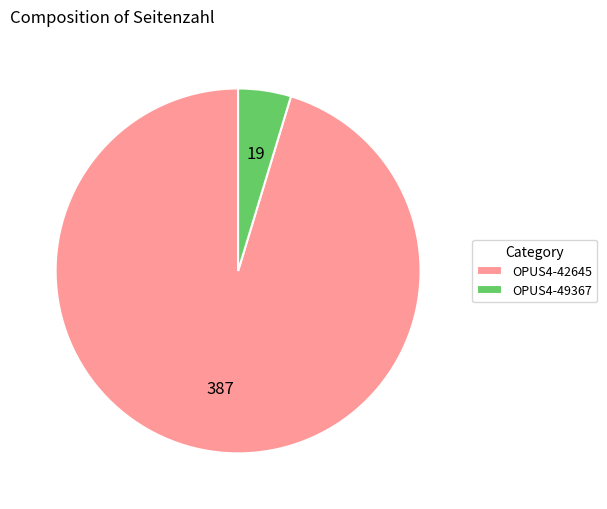

How many slices are in this pie chart?

2